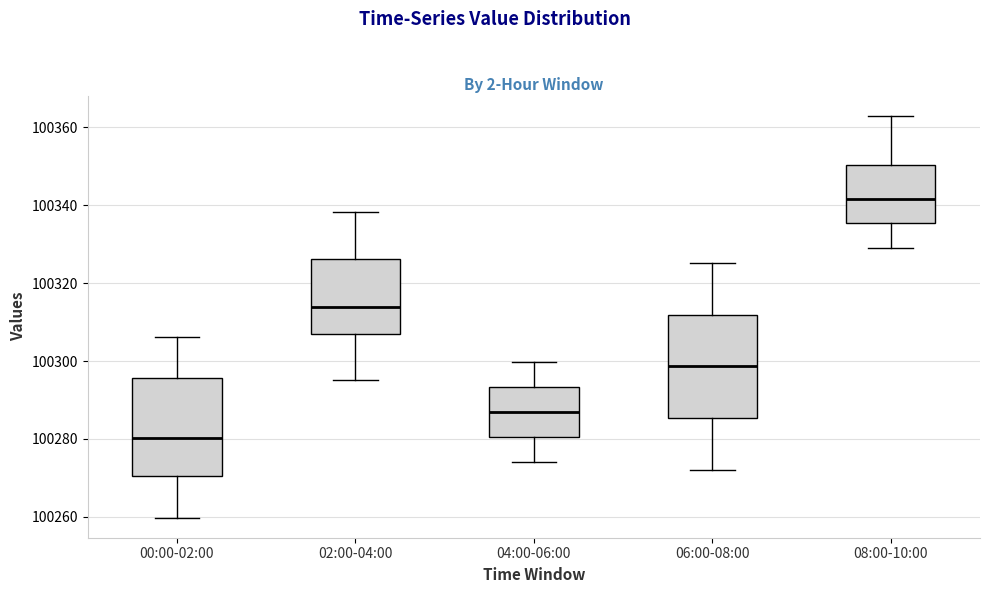

Which box has the lowest median line?

00:00-02:00